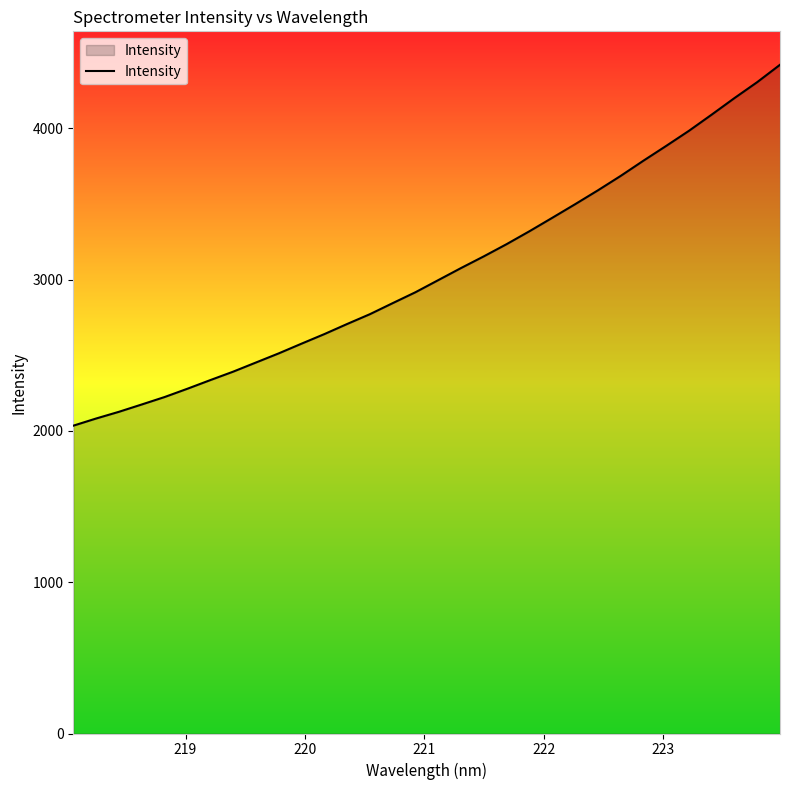

True or false: the data has more than 0 interior local peaks.

False